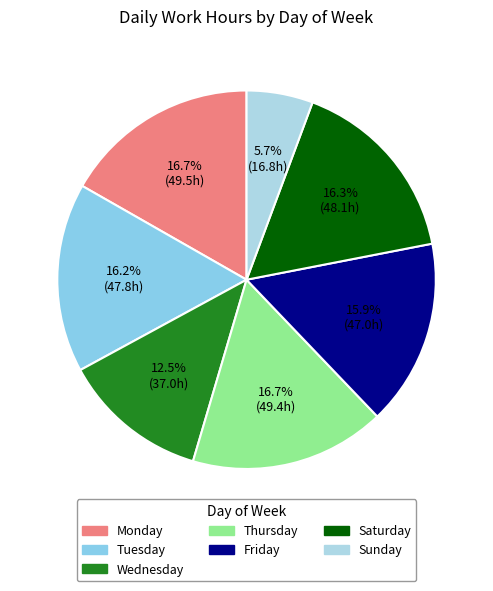

How many slices are in this pie chart?

7